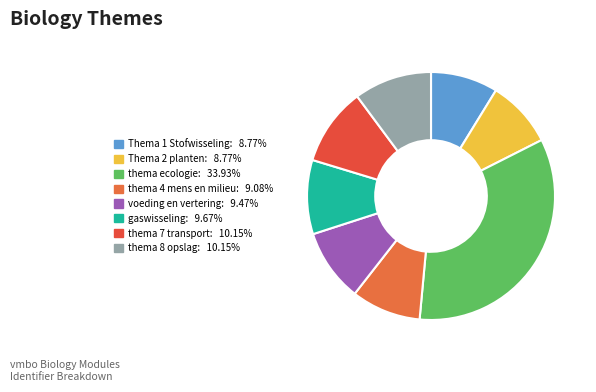

The thema ecologie slice represents 34% of the pie. True or false?

True